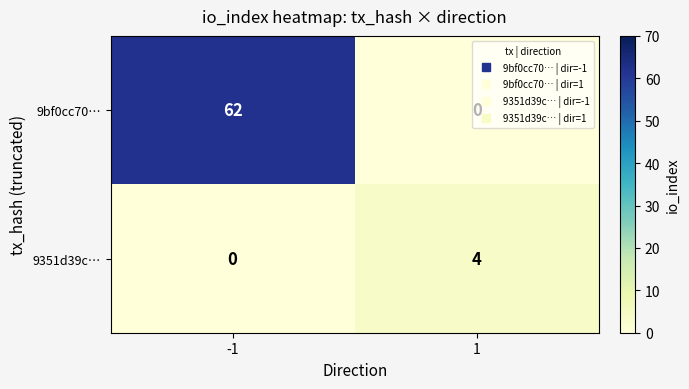

What is the spread (max minus min) of values at 1?

4